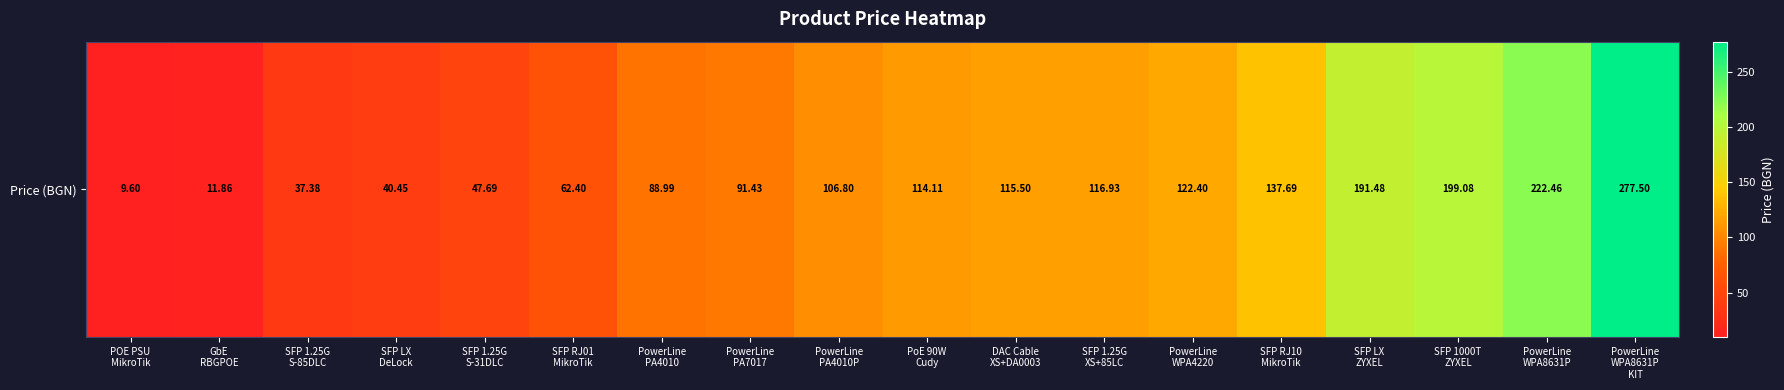

Reading right to left, extract all data points from this chart.

PowerLine
WPA8631P
KIT=277.5	PowerLine
WPA8631P=222.5	SFP 1000T
ZYXEL=199.1	SFP LX
ZYXEL=191.5	SFP RJ10
MikroTik=137.7	PowerLine
WPA4220=122.4	SFP 1.25G
XS+85LC=116.9	DAC Cable
XS+DA0003=115.5	PoE 90W
Cudy=114.1	PowerLine
PA4010P=106.8	PowerLine
PA7017=91.4	PowerLine
PA4010=89.0	SFP RJ01
MikroTik=62.4	SFP 1.25G
S-31DLC=47.7	SFP LX
DeLock=40.5	SFP 1.25G
S-85DLC=37.4	GbE
RBGPOE=11.9	POE PSU
MikroTik=9.6